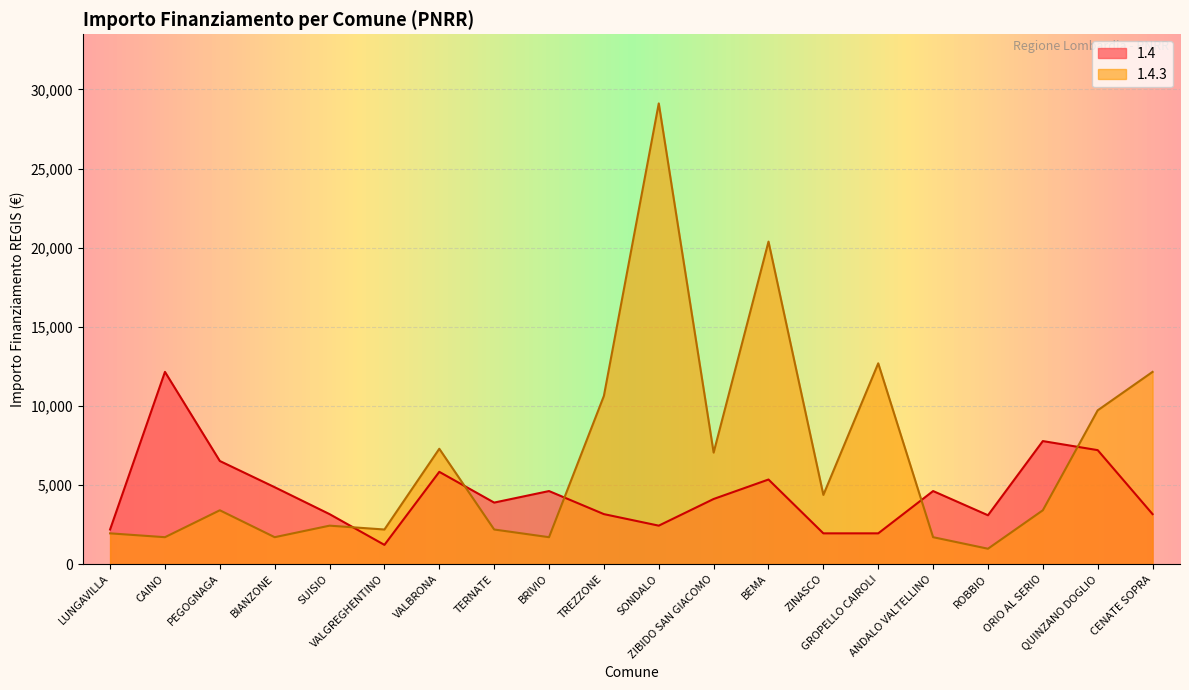

Where is the first local maximum for 1.4.3?

PEGOGNAGA